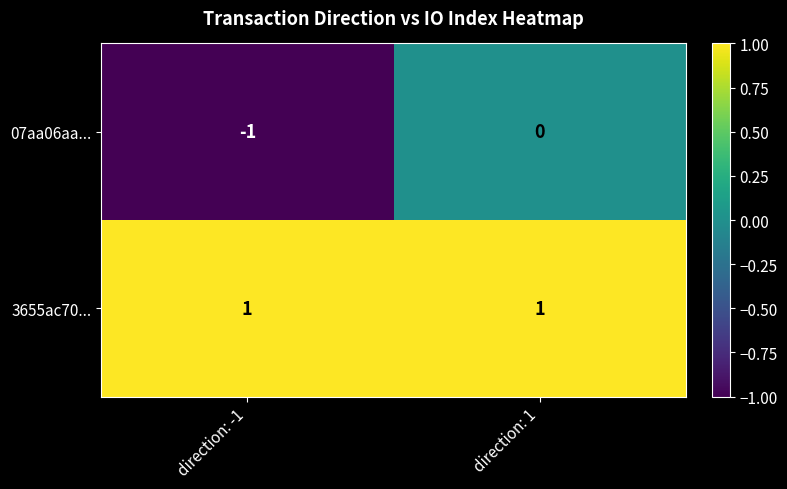

Is it true that 07aa06aa... equals 0 at direction: -1?

False